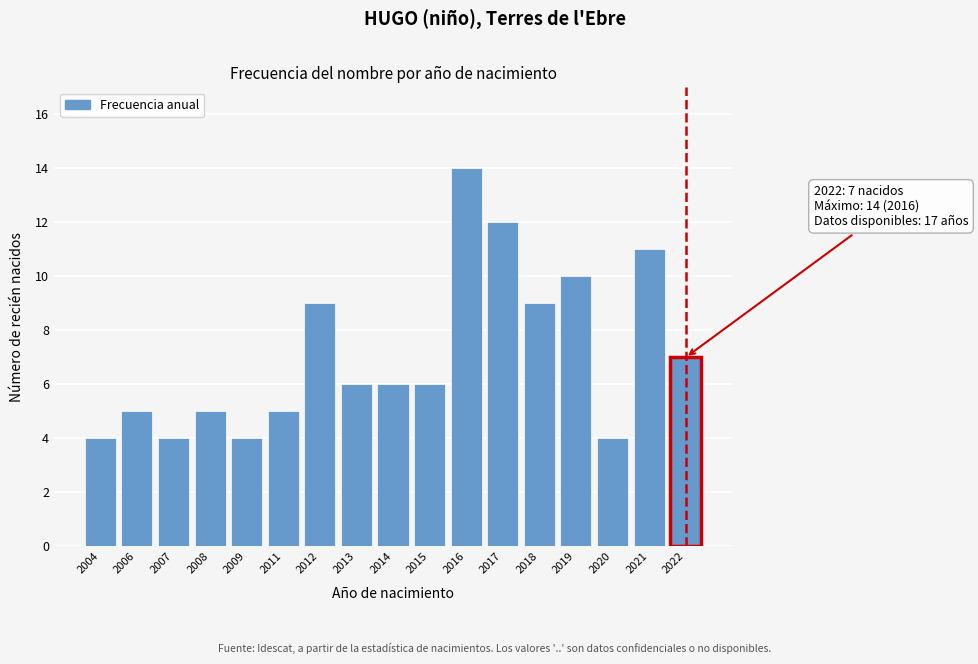

Reading left to right, extract all data points from this chart.

4	5	4	5	4	5	9	6	6	6	14	12	9	10	4	11	7